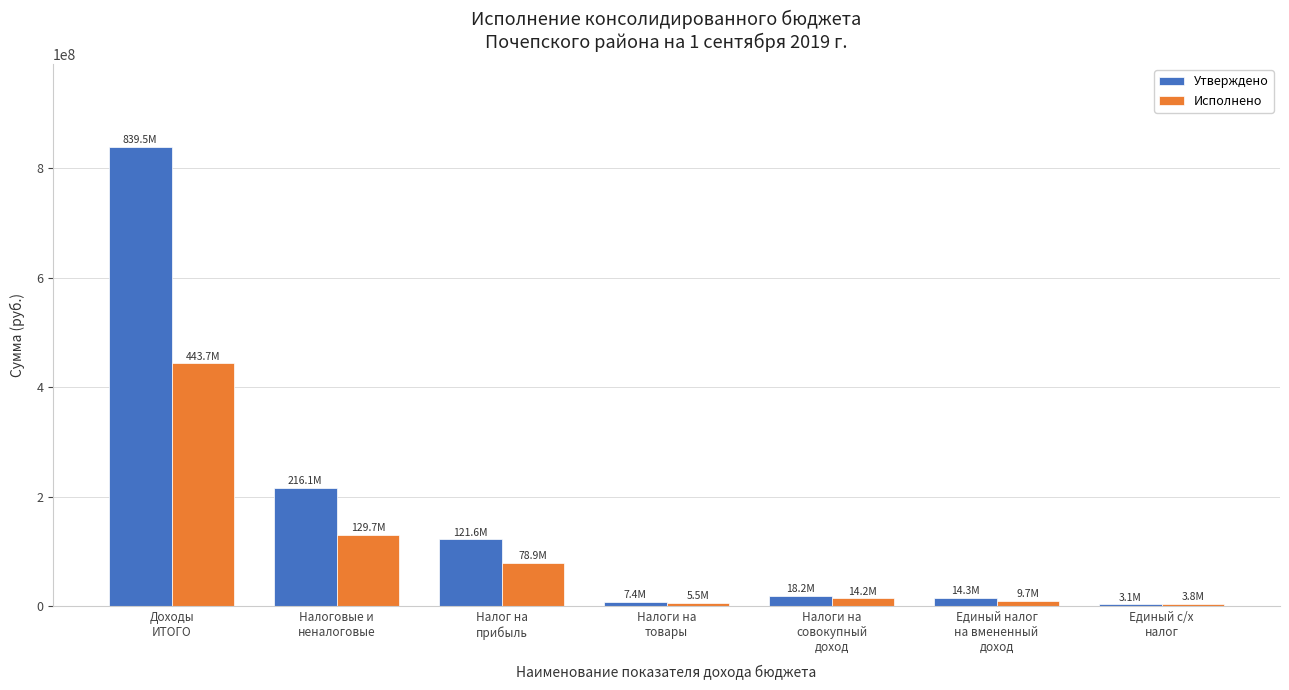

List the series in order of their peak value, lowest first.

Исполнено, Утверждено